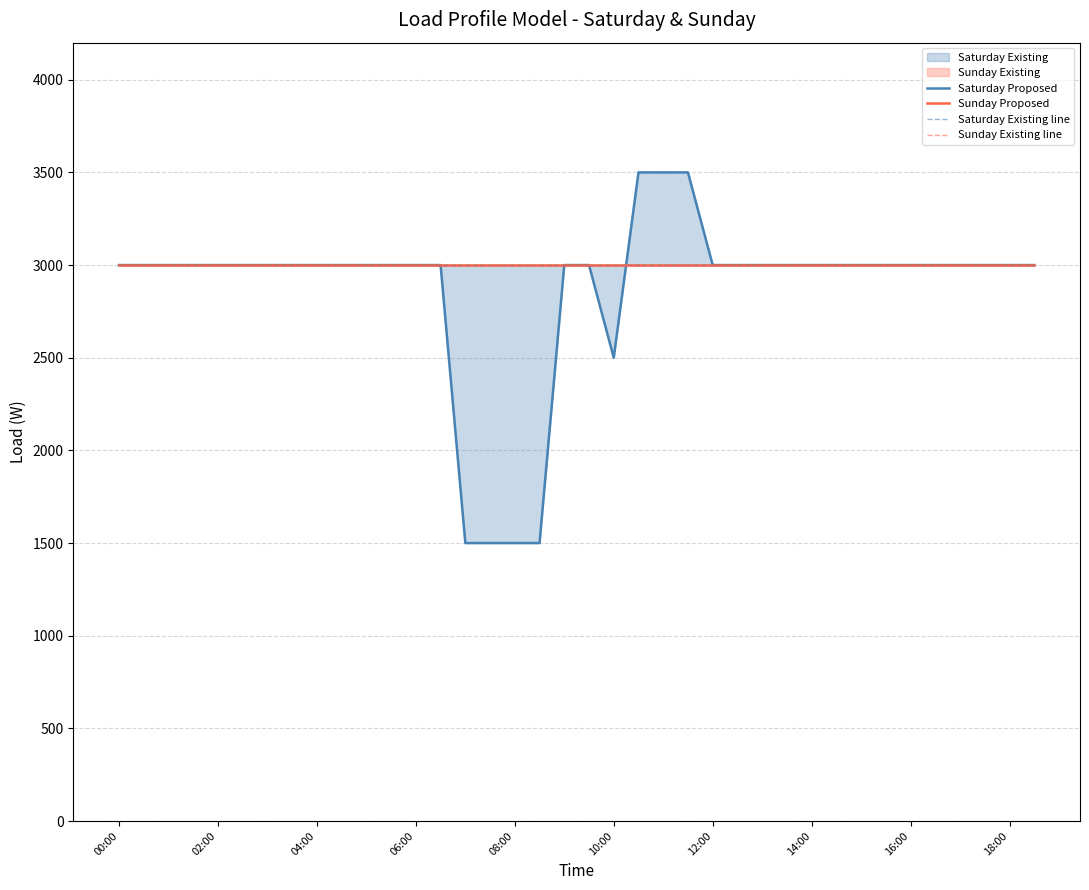

Between 19 and 27, which series saw the biggest shift?

Saturday Proposed